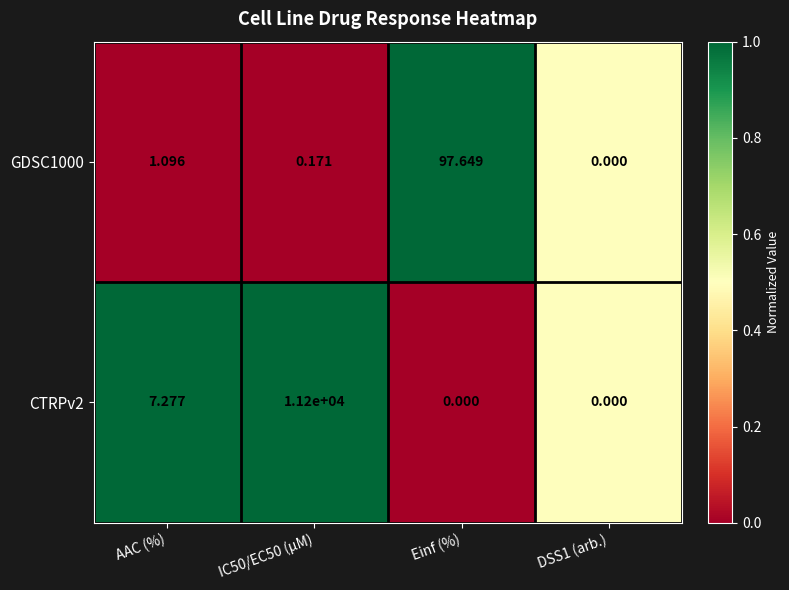

At which label does CTRPv2 first exceed 7?

AAC (%)